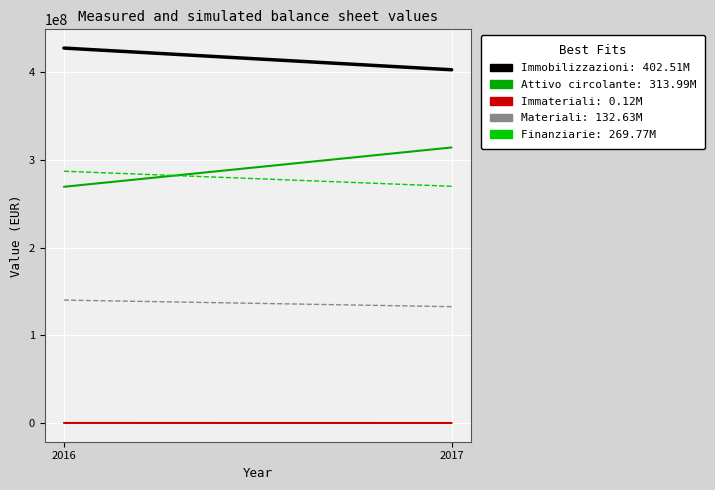

What is the total value across all series at 2017?

1119022052